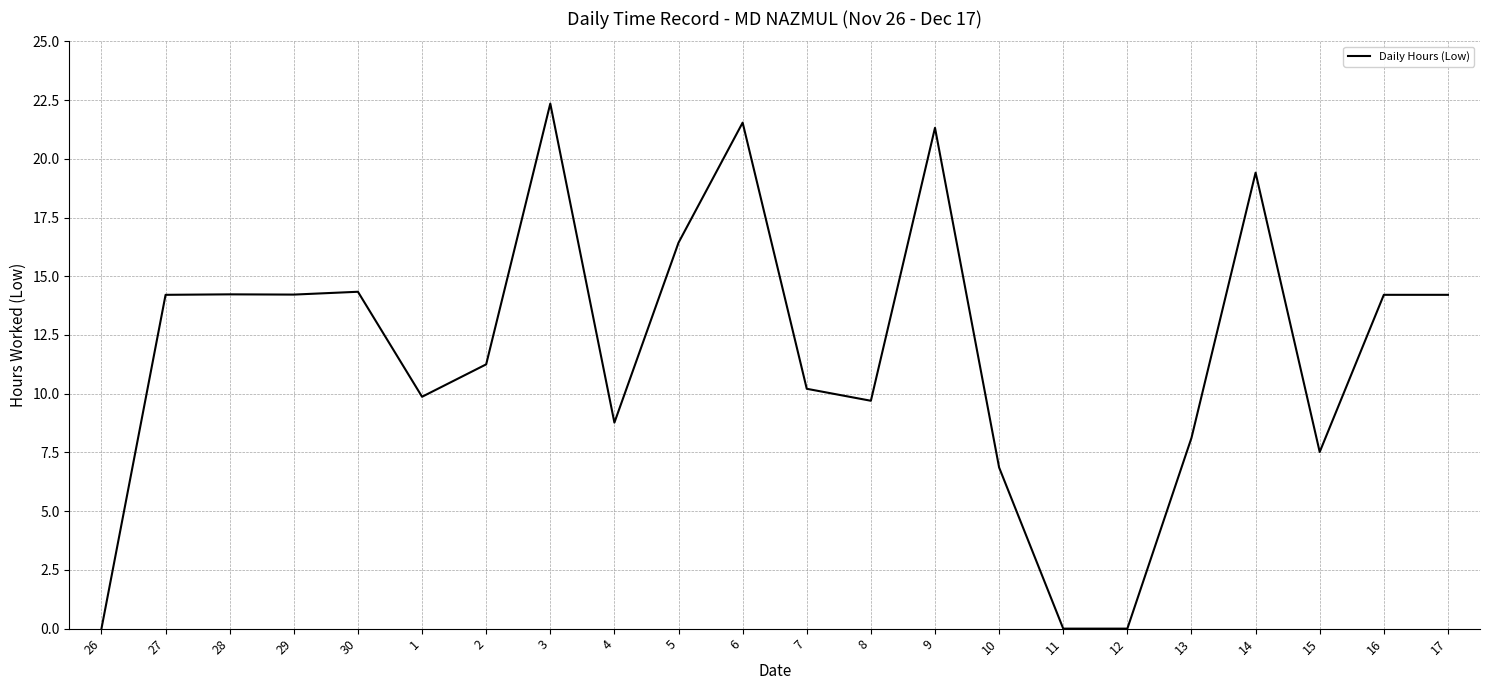

What position from the right is 28?

20